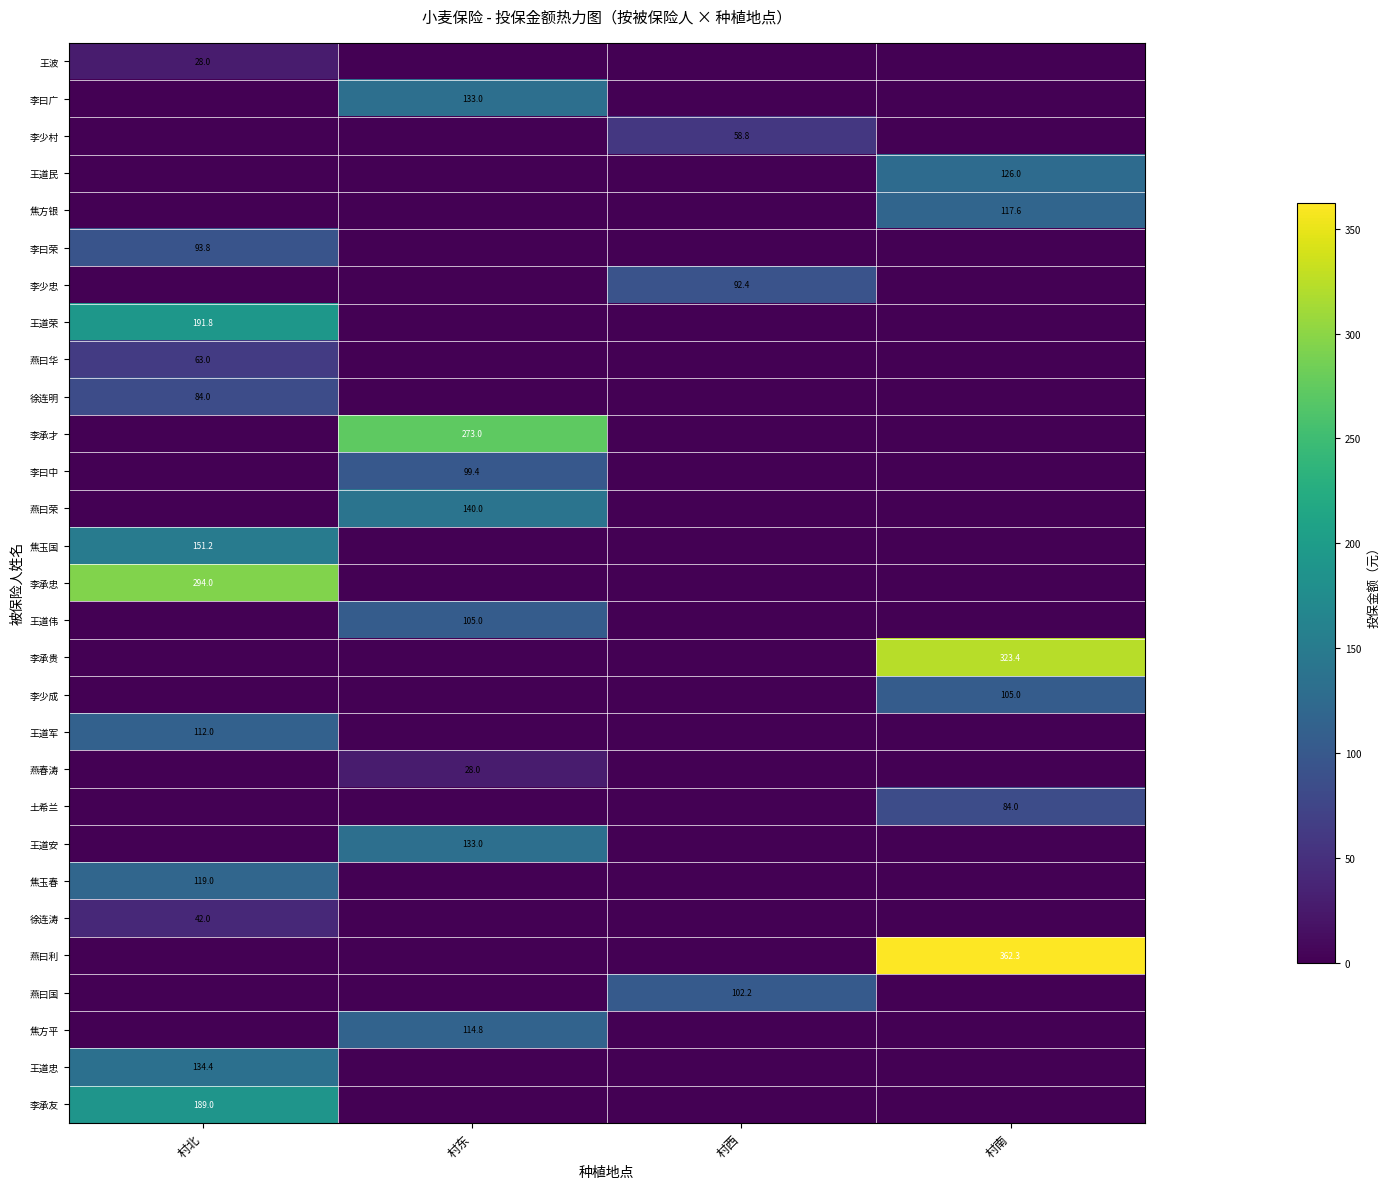

What is the difference between the highest and lowest values at 村西?

102.2